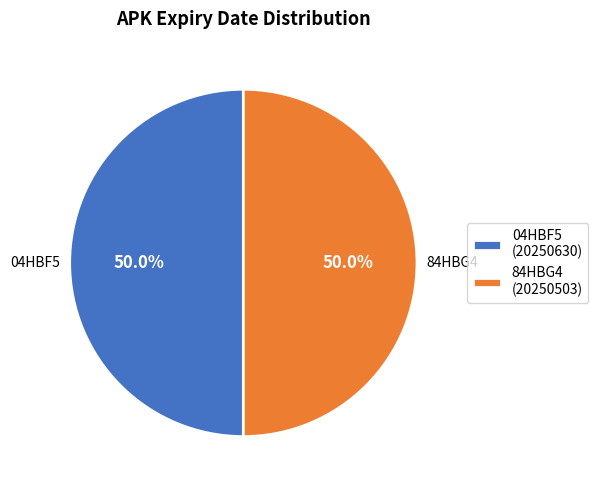

What percentage is NOT represented by 04HBF5?

50.0%